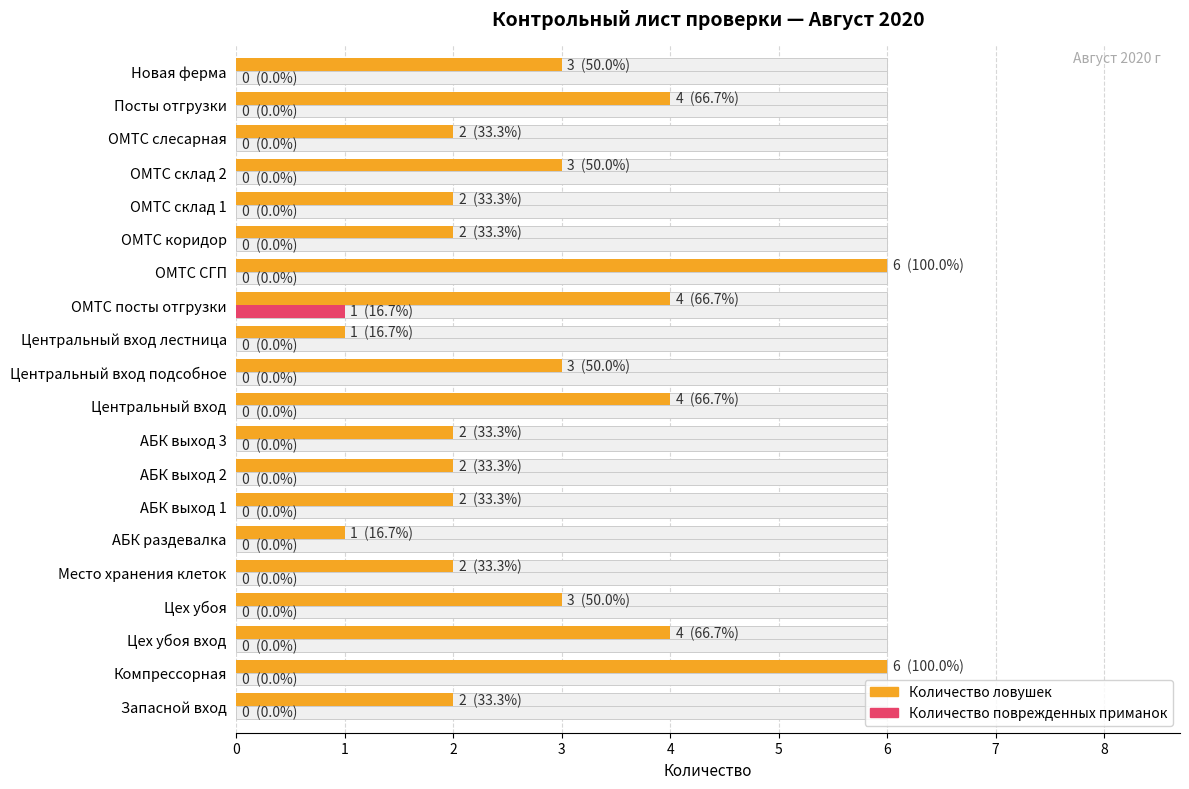

List the series in order of their overall mean, lowest first.

Количество поврежденных приманок, Количество ловушек